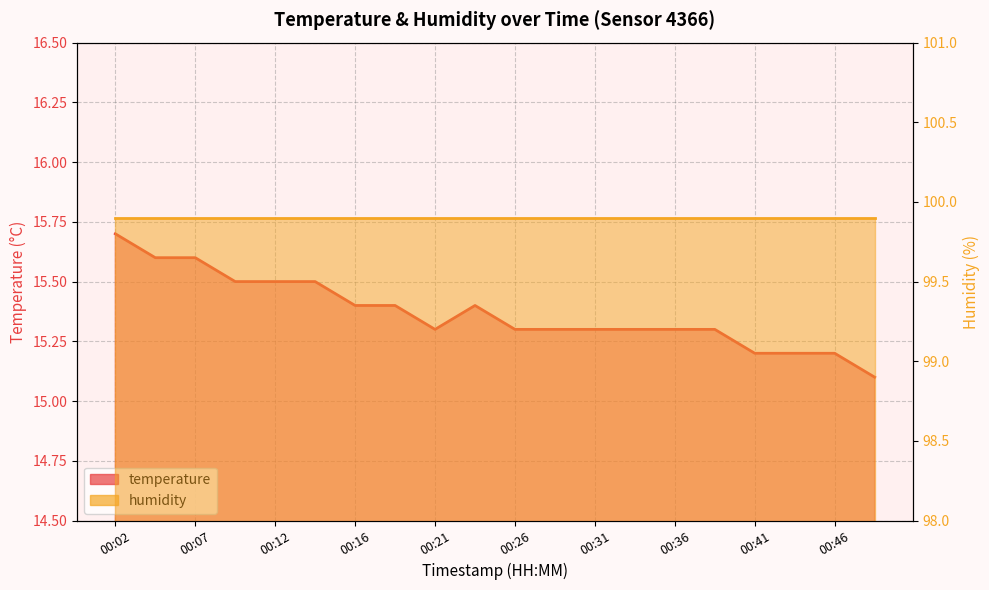

What is the difference between the maximum and minimum values?

0.6